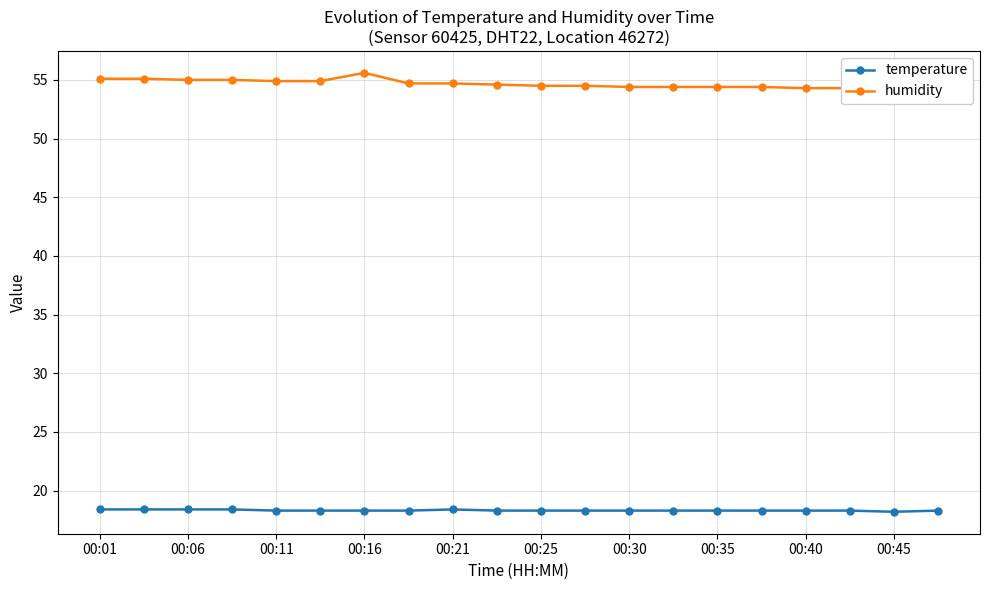

Rank the series by their maximum value, from lowest to highest.

temperature, humidity